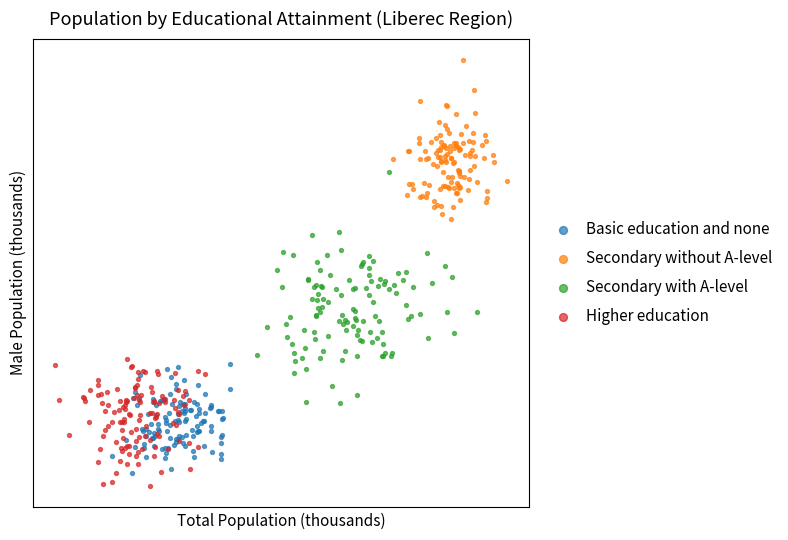

What are all the series names shown in the legend?

Basic education and none, Secondary without A-level, Secondary with A-level, Higher education